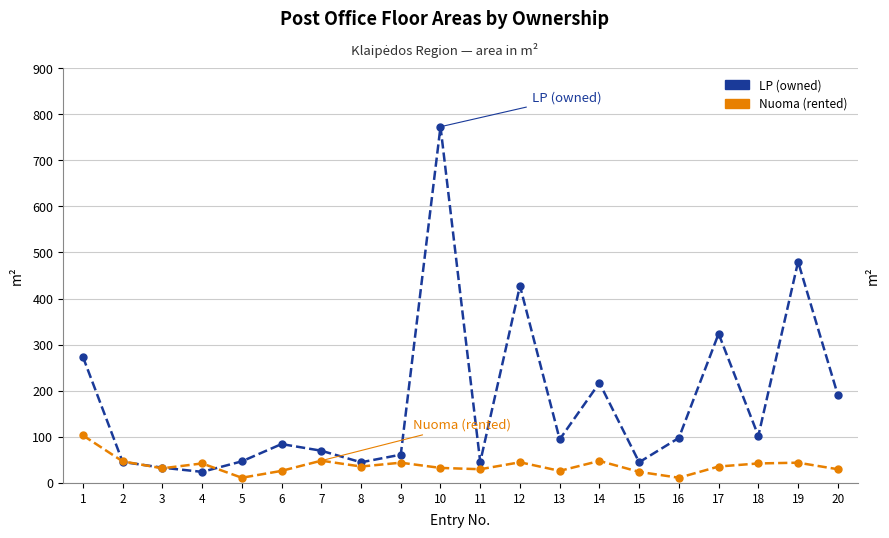

What is the minimum value shown in the chart?

11.3